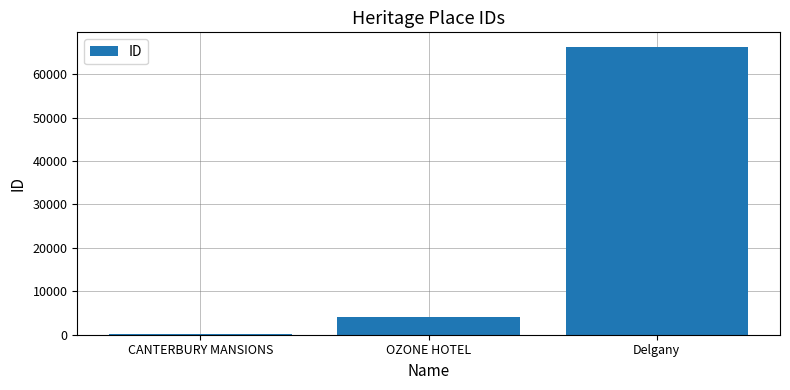

Are the bars horizontal?

No